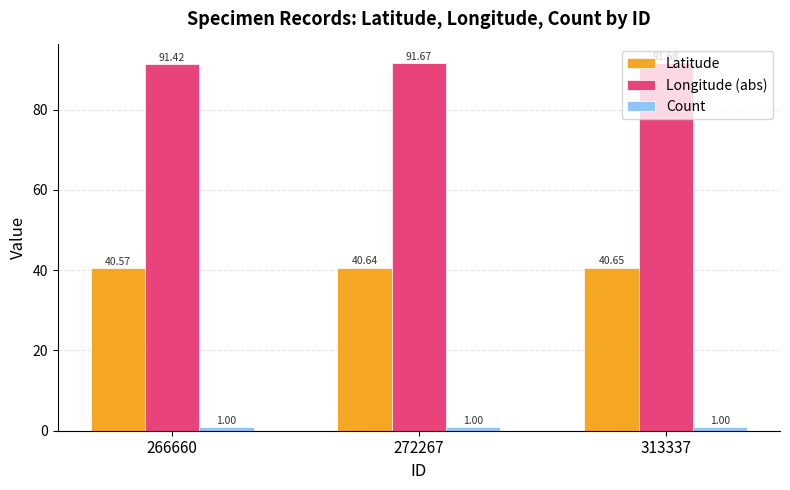

Read the Count value at 266660.

1.0